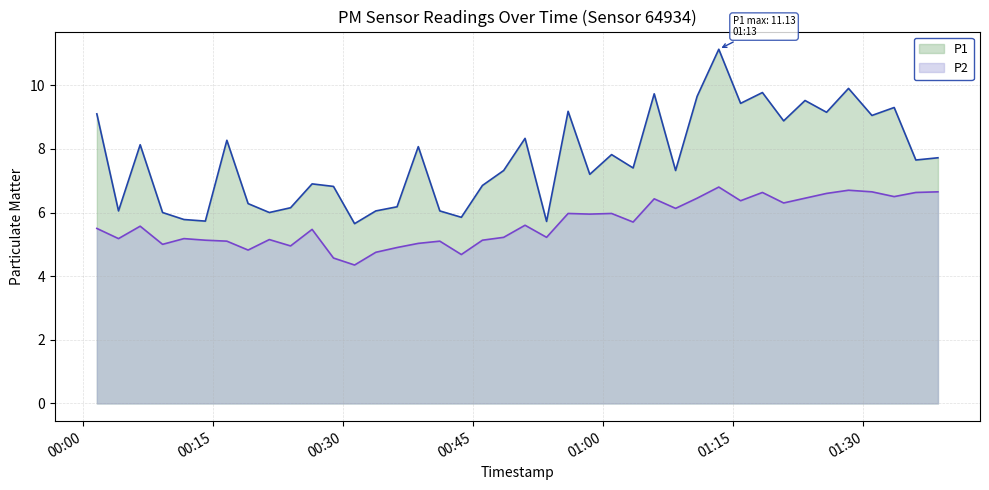

Between 2022-08-19T00:11:37 and 2022-08-19T00:16:34, which series saw the biggest shift?

P1